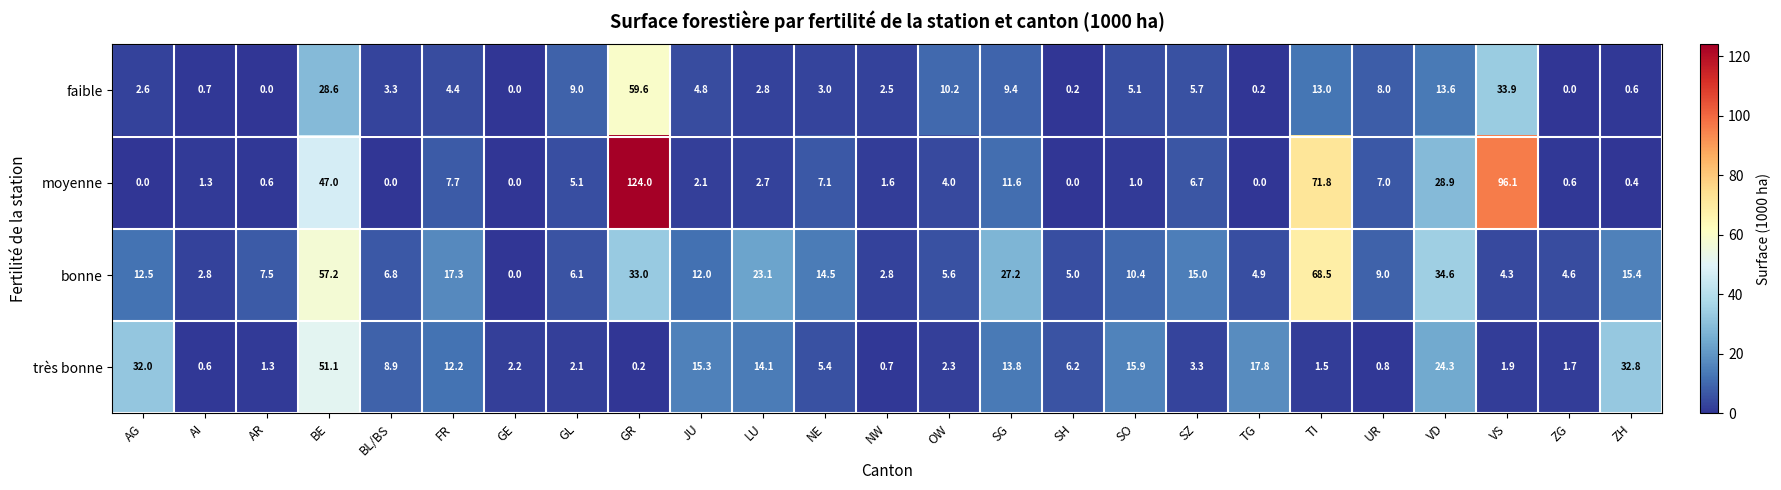

What is the spread (max minus min) of values at LU?

20.4